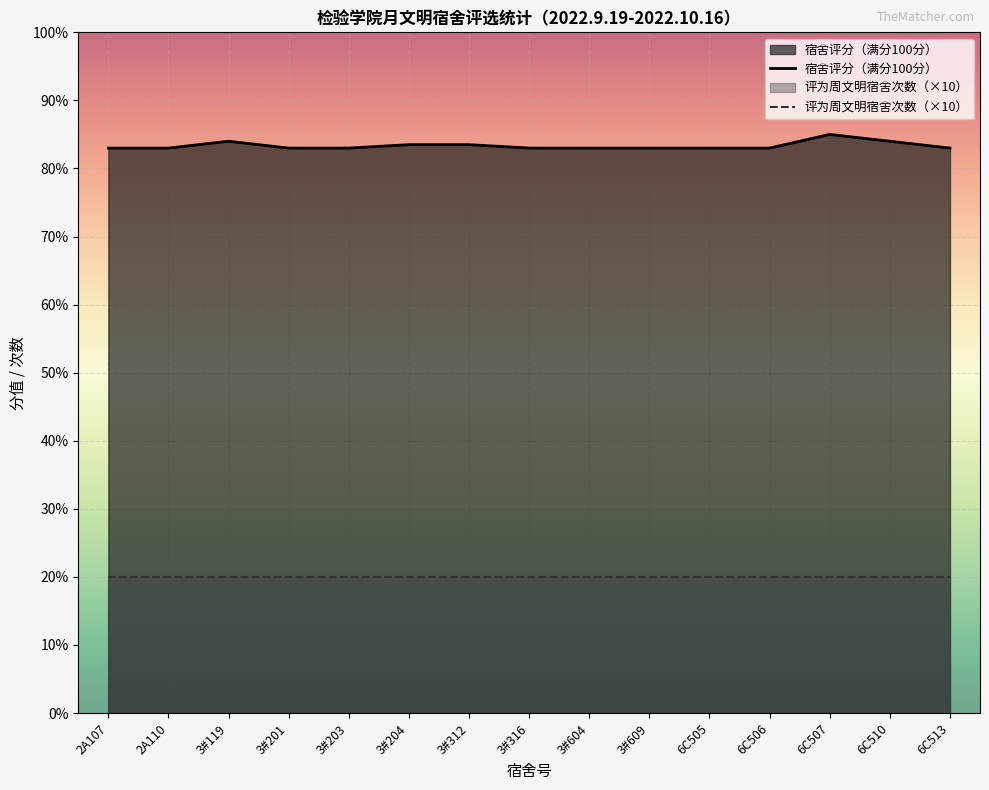

How many lines are shown in the chart?

2